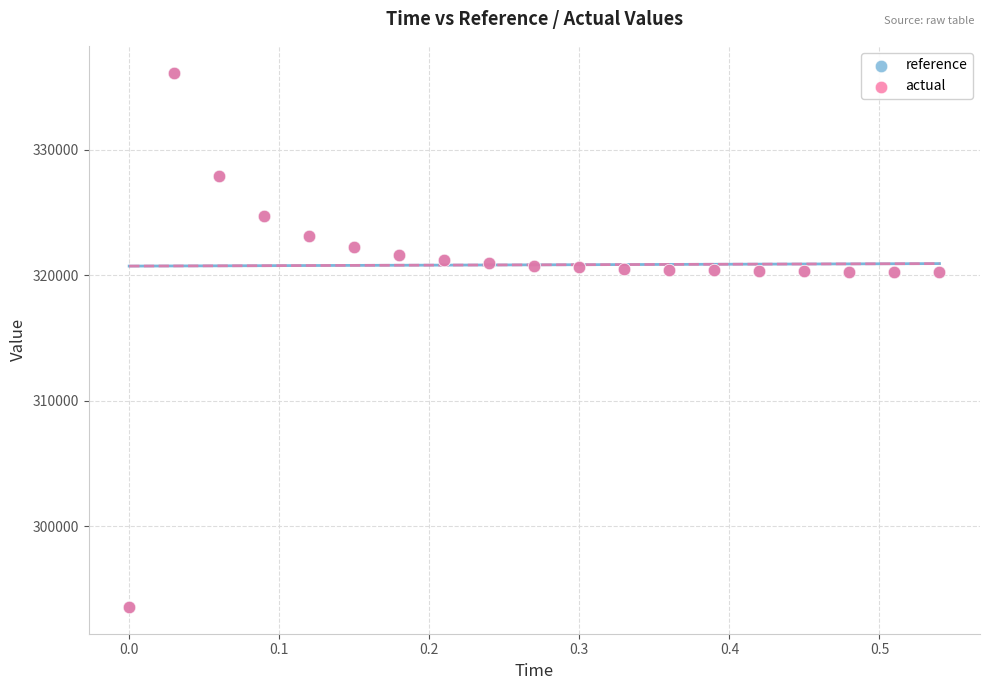

Which series has the largest Y range (max minus min)?

actual